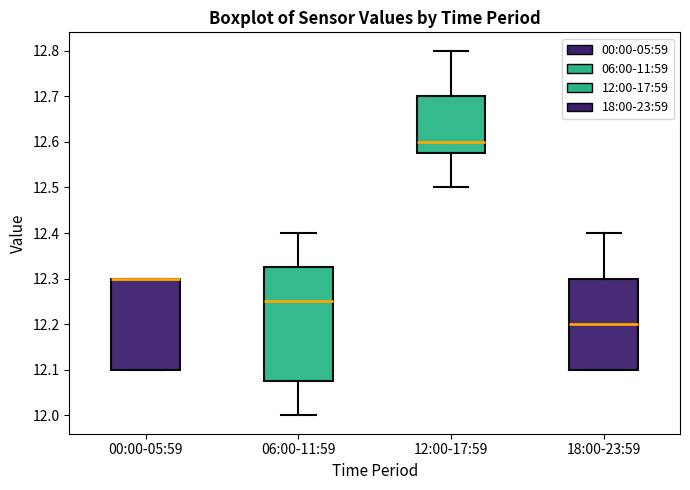

Which box is the tallest, from its lower edge to its upper edge?

06:00-11:59